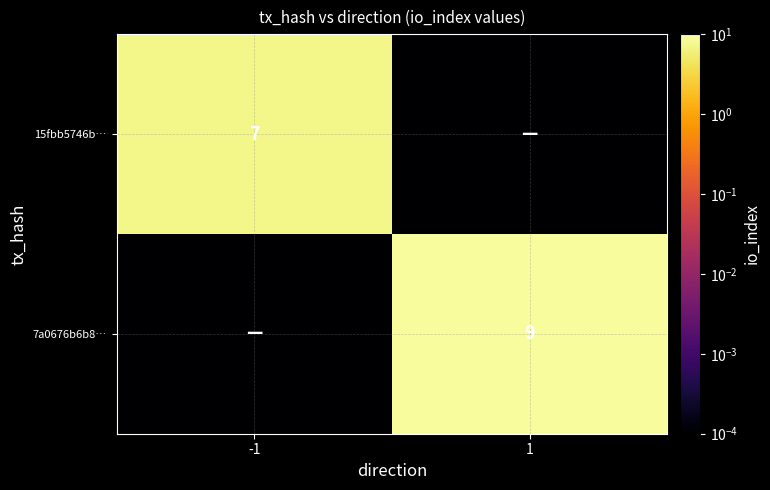

Is the value of 15fbb5746b… at -1 greater than the value of 7a0676b6b8… at 1?

No